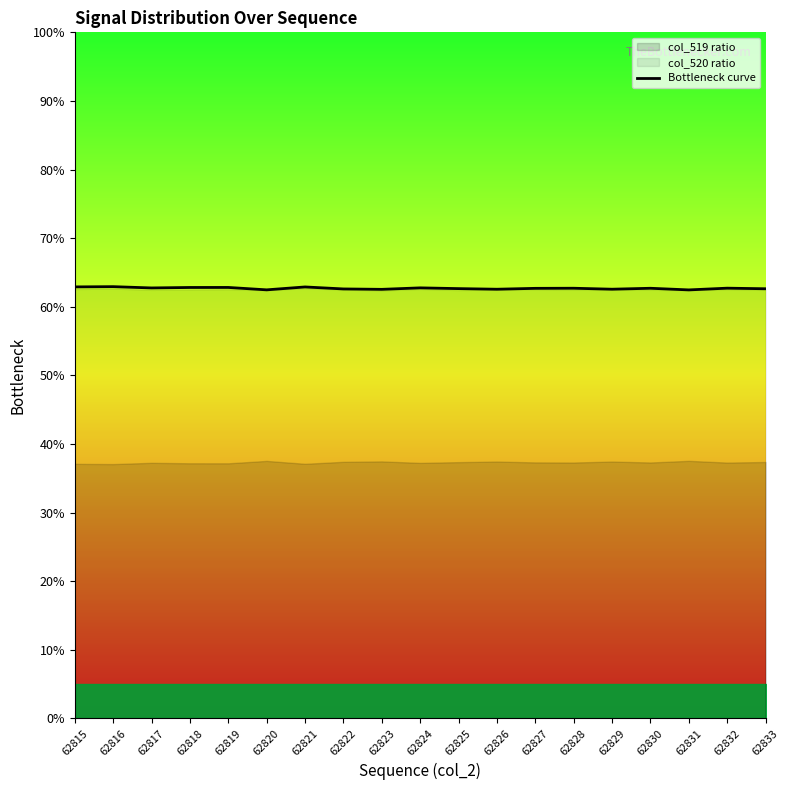

What value does the data have at 62826?

62.6